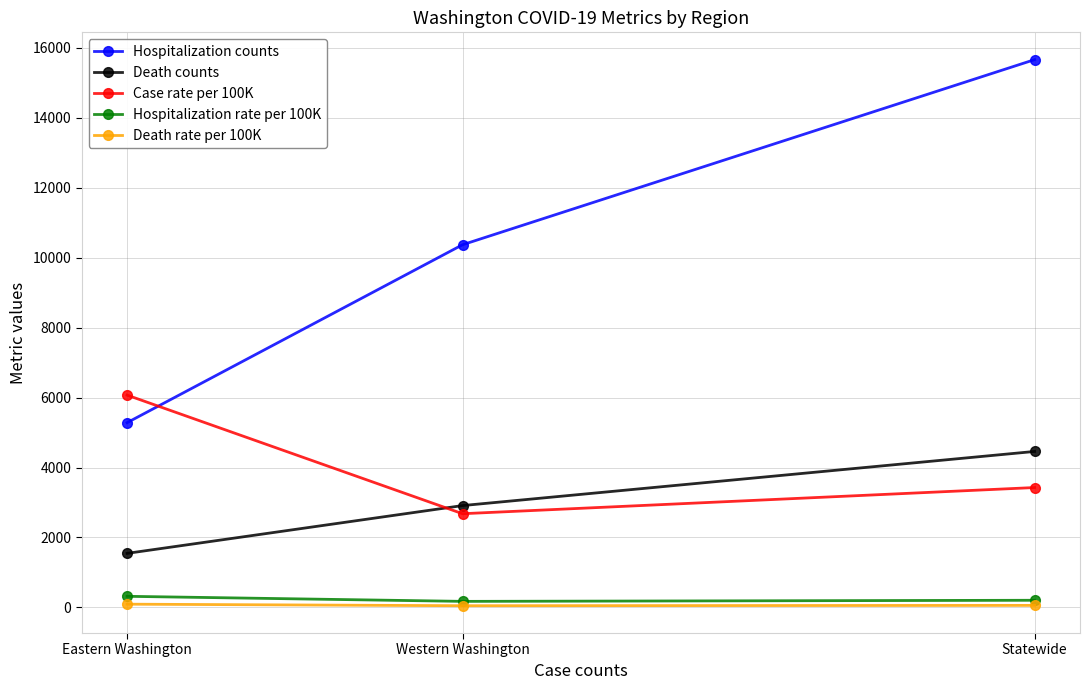

Where is Death counts nearest to the value 3003?

Western Washington